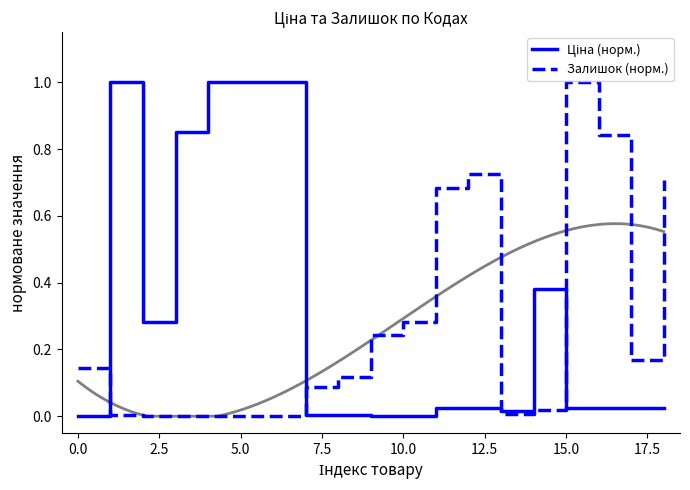

How many data points does each series have?

19